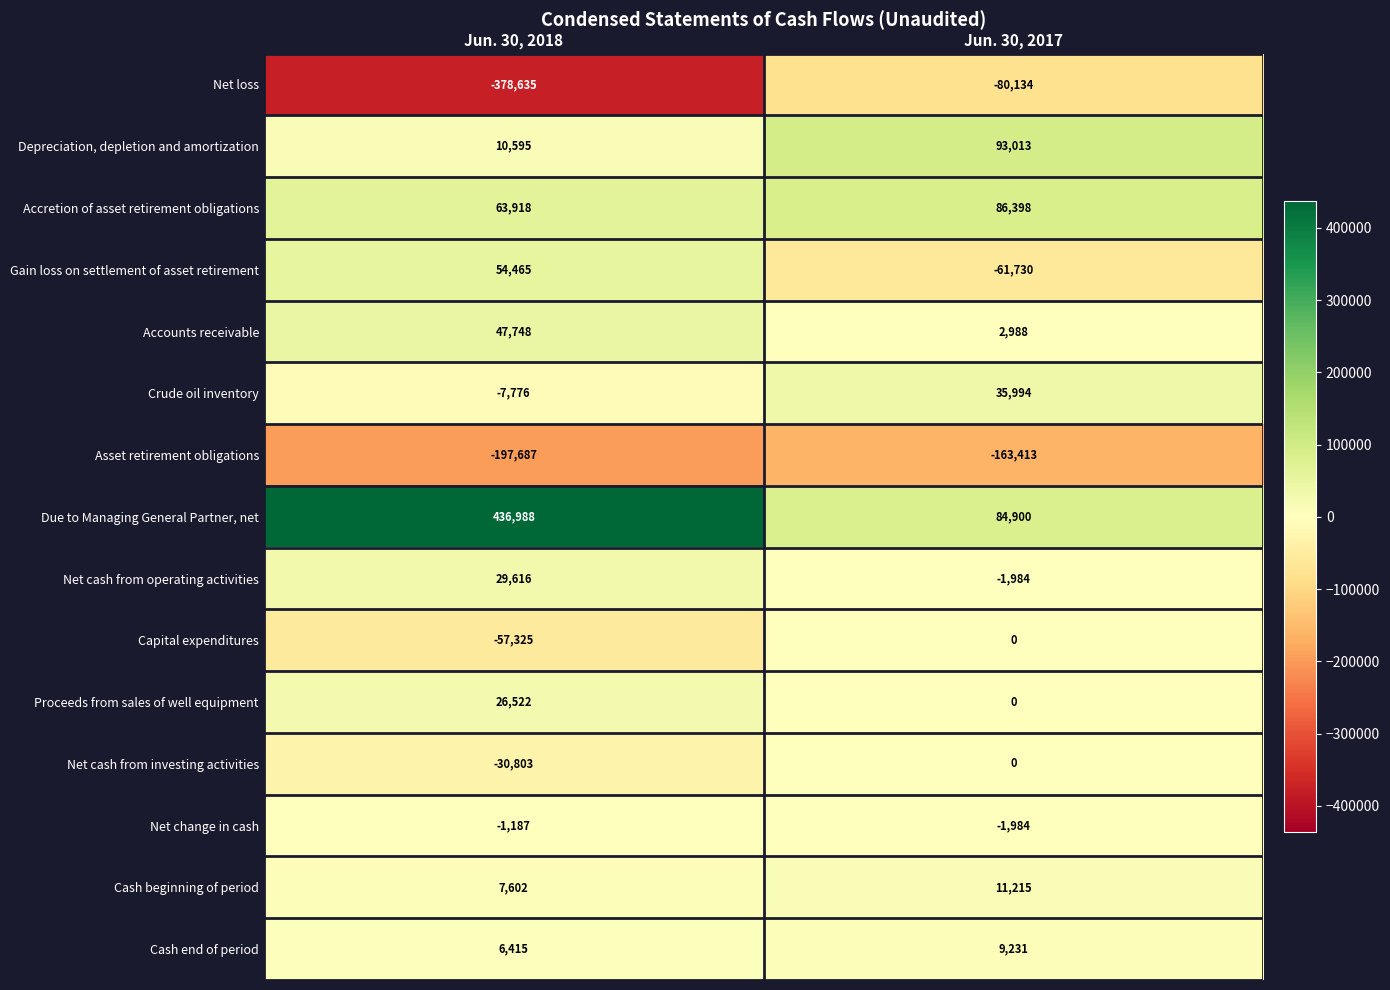

What is the minimum value shown in the chart?

-378635